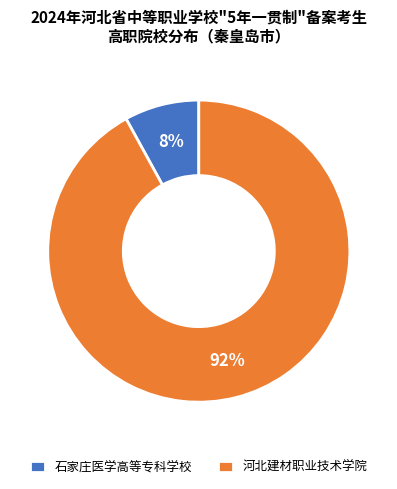

Is it true that 河北建材职业技术学院 is 92% of the pie?

True